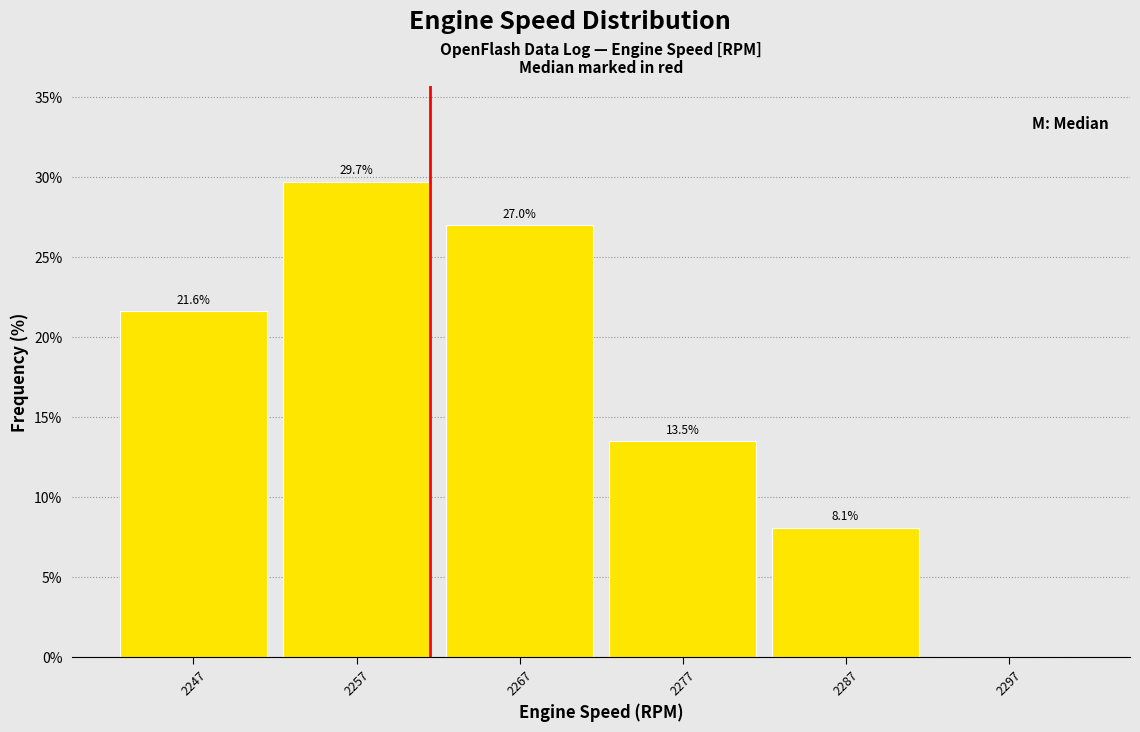

Which range on the x-axis has the tallest bar?

2252.5 to 2262.5